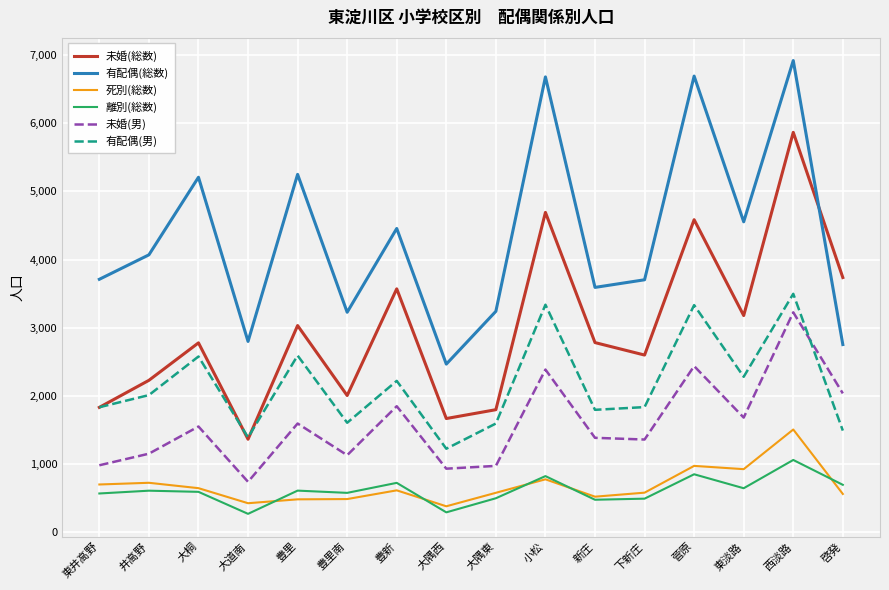

What is the total value across all series at 豊里南?

9021